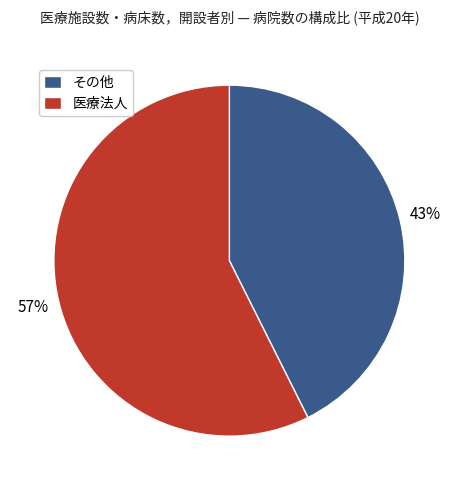

To the nearest percent, what is the average slice percentage?

50%